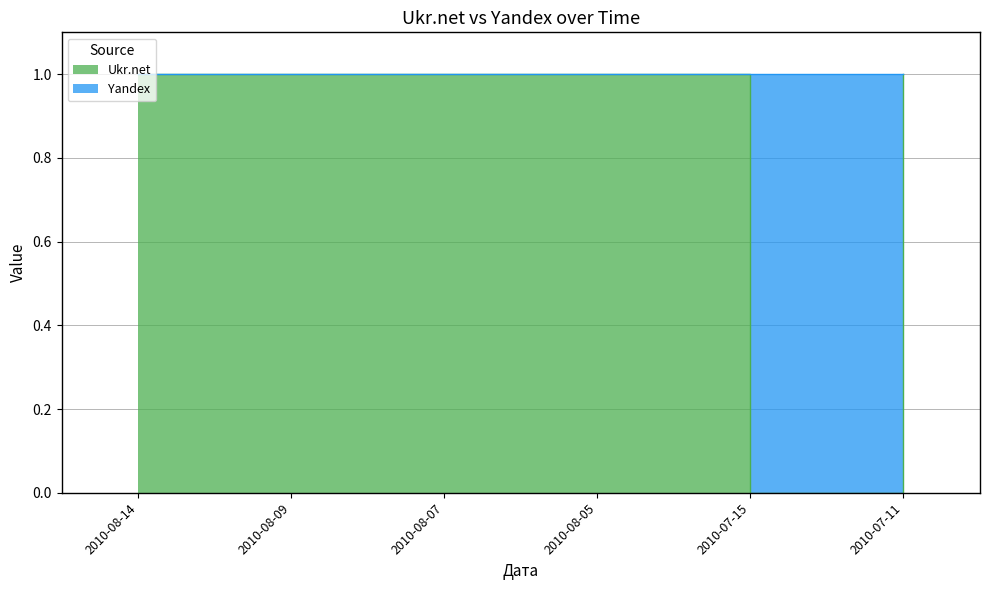

At which label is the value closest to 0?

2010-07-15